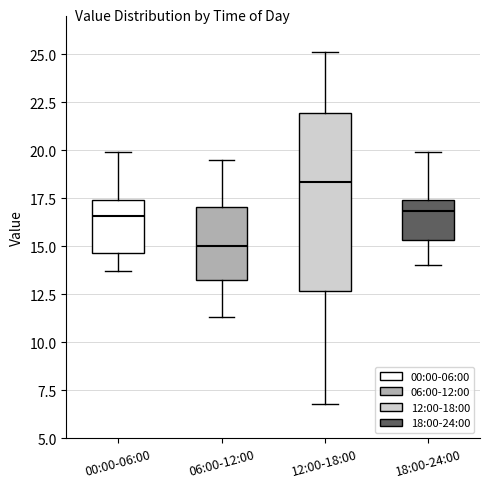

Reading left to right, transcribe this box plot: for each box, give where its median line is, the range the box spans, and where its two whiskers end, as read against the y-axis. The values are not printed on the chart, so give them approximately, as read against the axis.

00:00-06:00: median 16.5, box 14.5 to 17.5, whiskers 13.5 to 20.0
06:00-12:00: median 15.0, box 13.5 to 17.0, whiskers 11.5 to 19.5
12:00-18:00: median 18.5, box 12.5 to 22.0, whiskers 7.0 to 25.0
18:00-24:00: median 17.0, box 15.5 to 17.5, whiskers 14.0 to 20.0